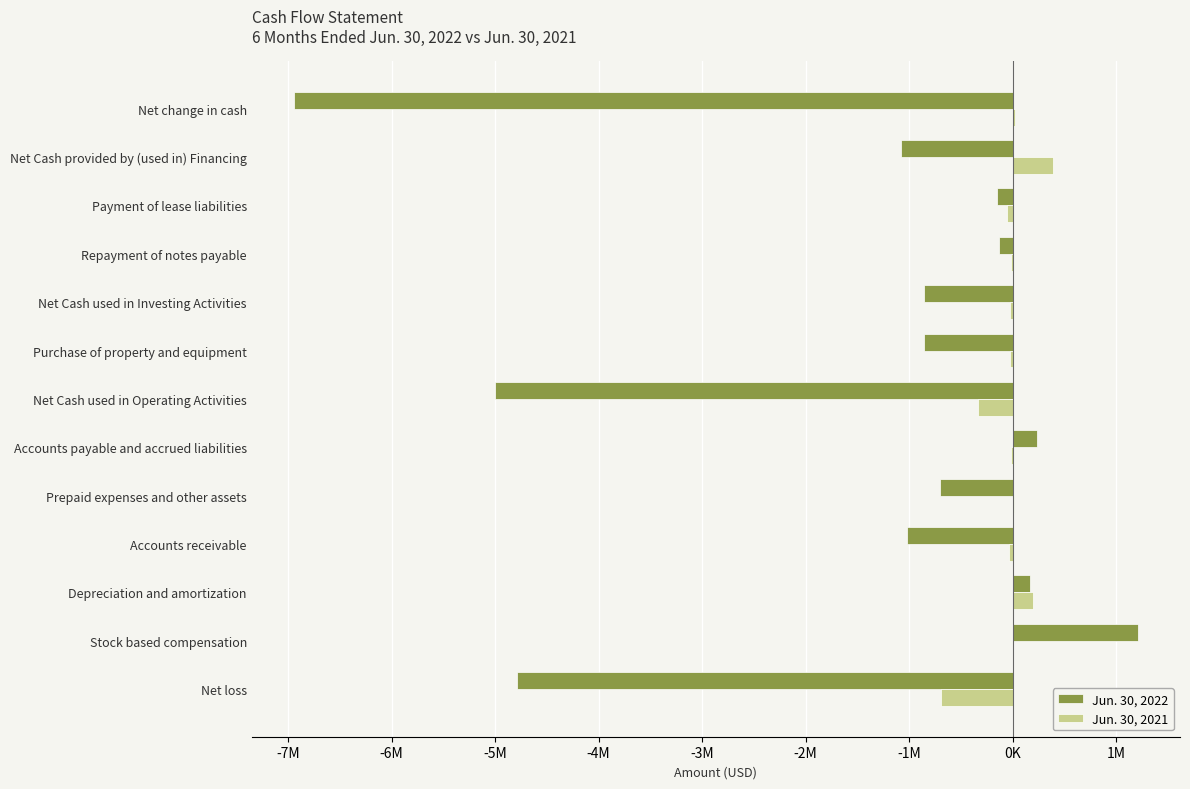

What are all the series names shown in the legend?

Jun. 30, 2022, Jun. 30, 2021